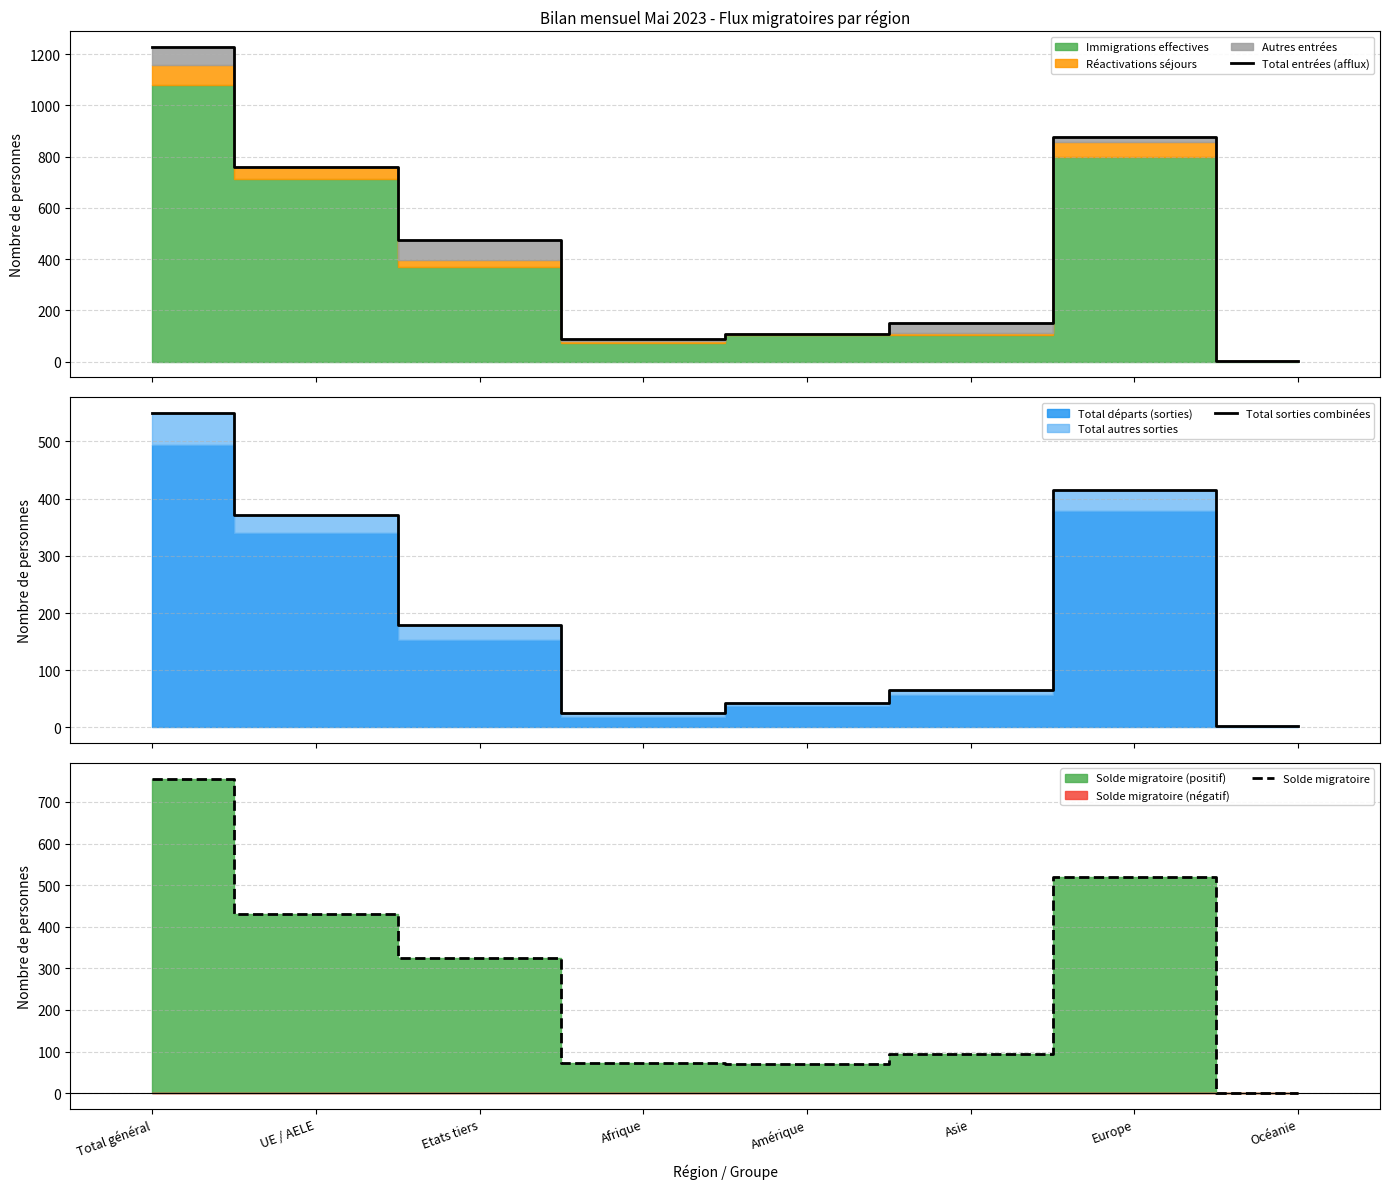

How many lines are shown in the chart?

3